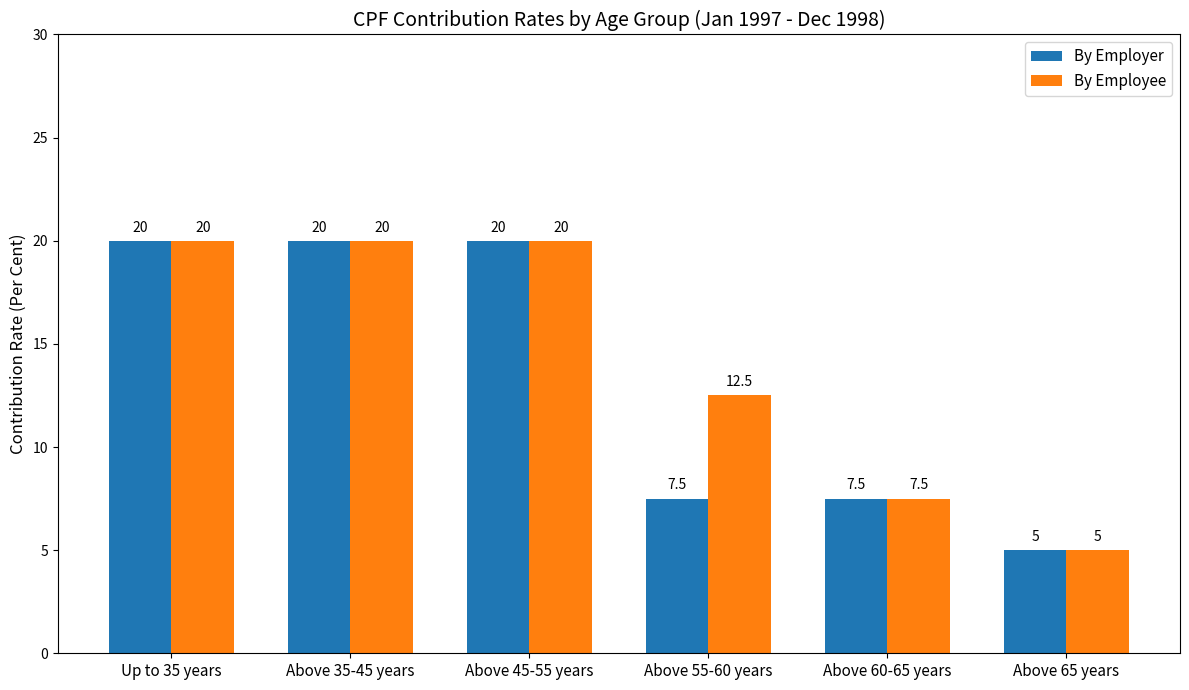

How many groups of bars are there?

6